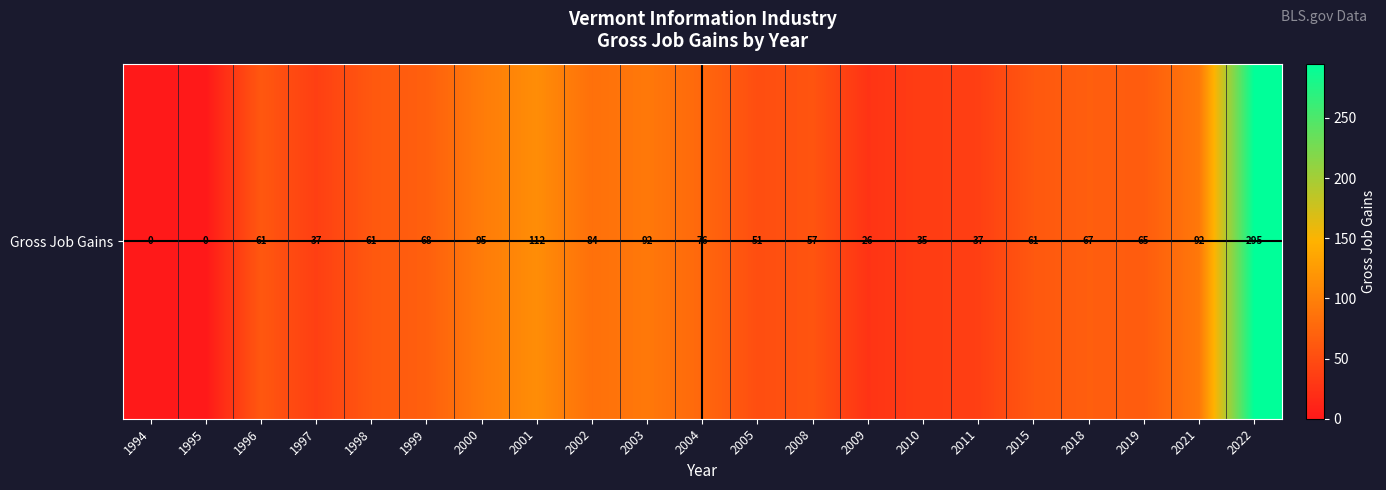

Is it true that the value at 2021 is 160?

False